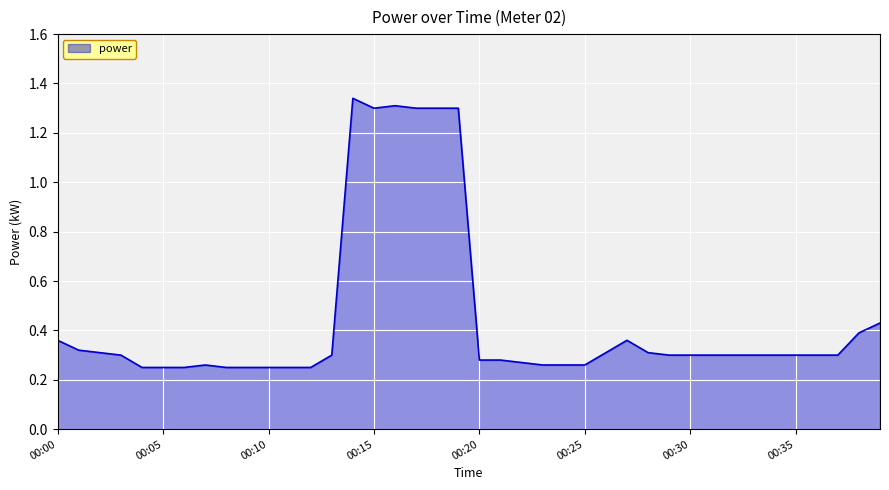

How many lines are shown in the chart?

1